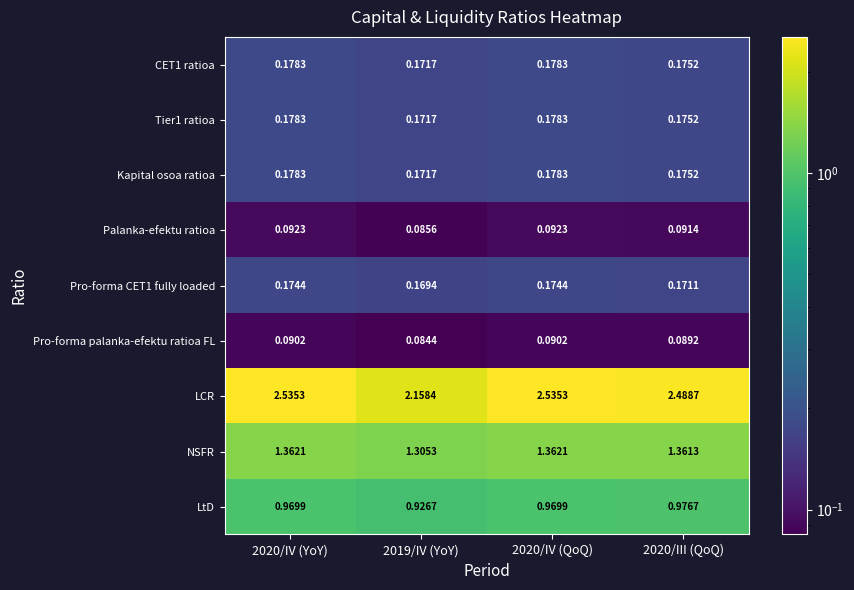

What is the total value across all series at 2019/IV (YoY)?

5.2